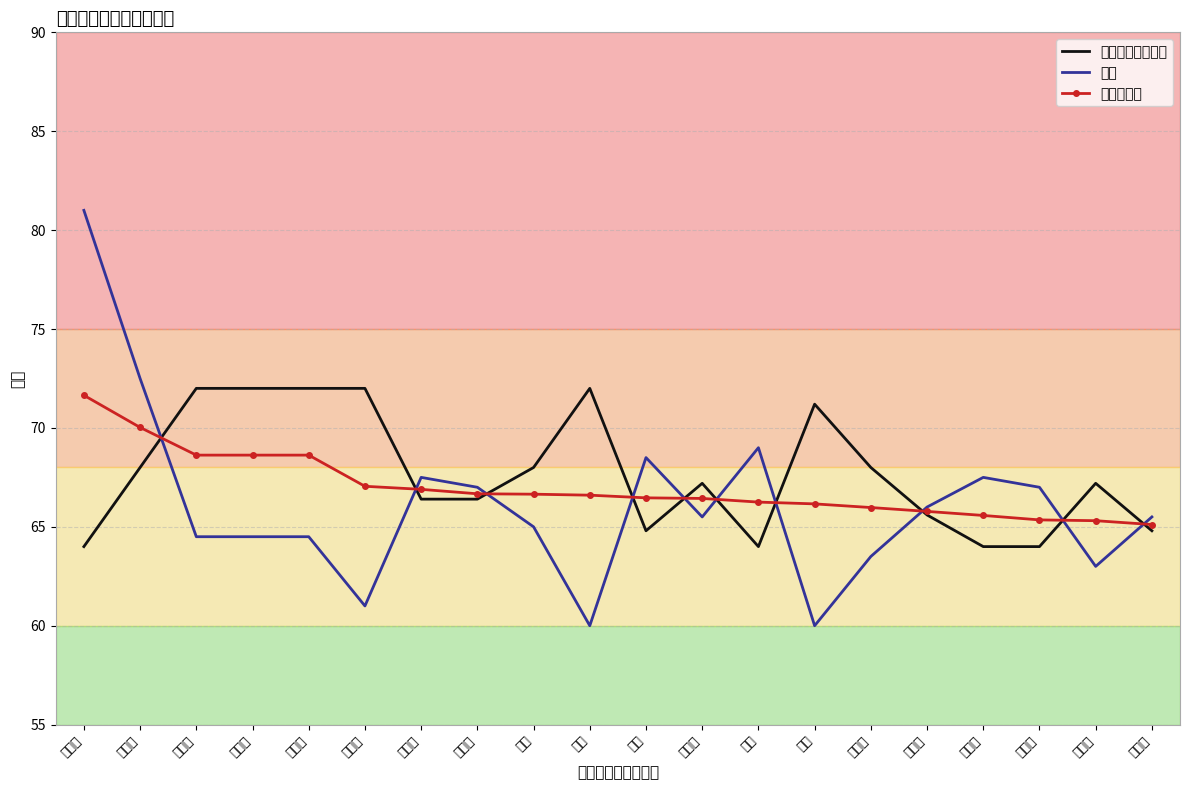

At which category is the sum across all series the highest?

缪子微